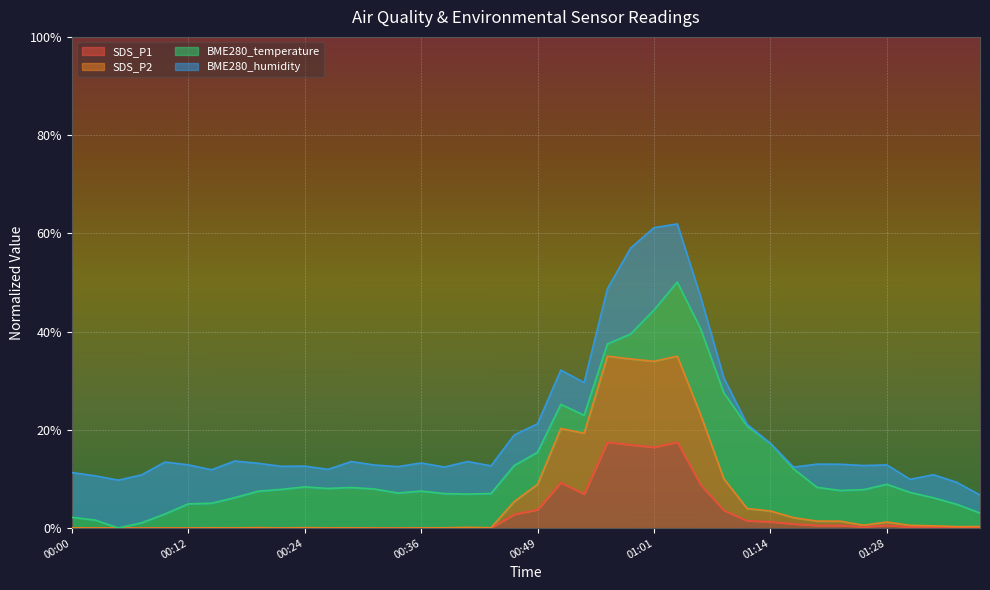

True or false: SDS_P2 and SDS_P1 intersect in this chart.

False